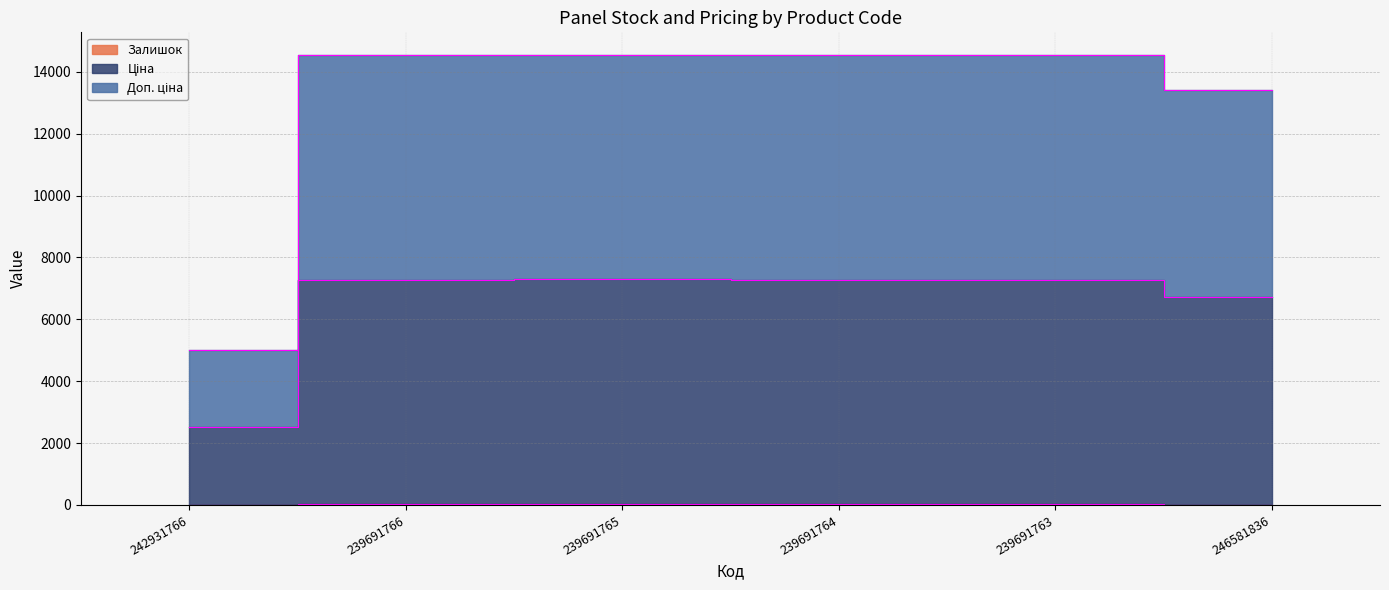

What is the difference between the highest and lowest values at 239691766?

14517.8